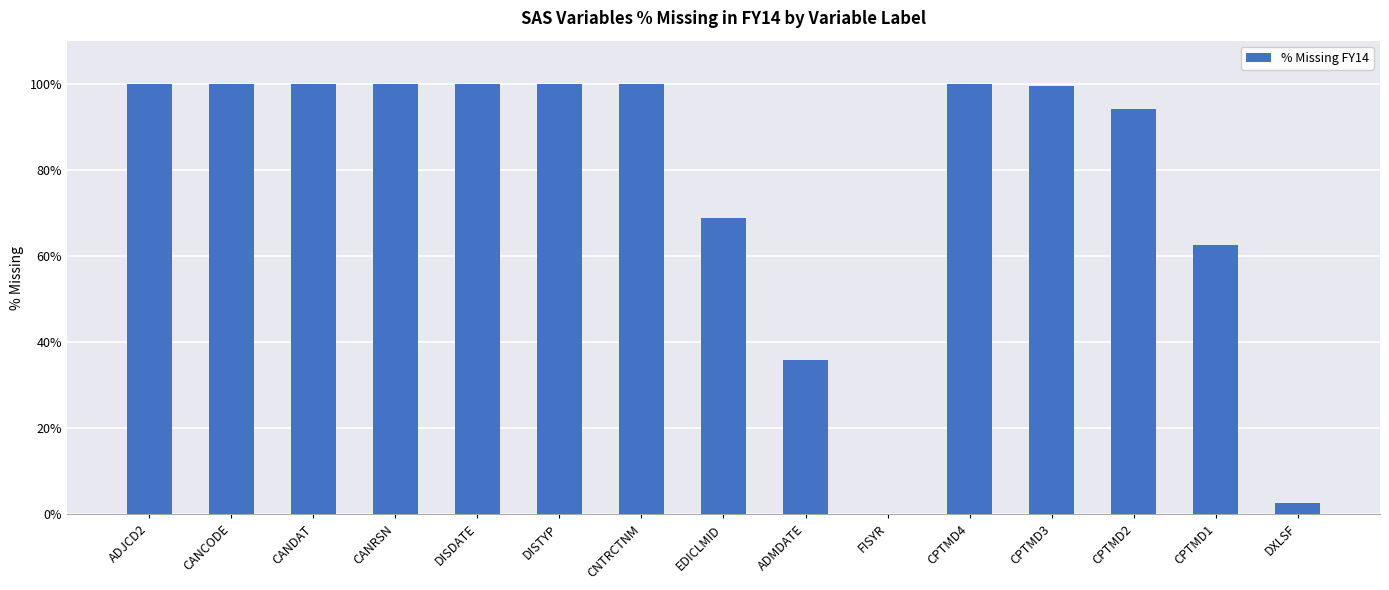

What is the maximum value shown in the chart?

100.0